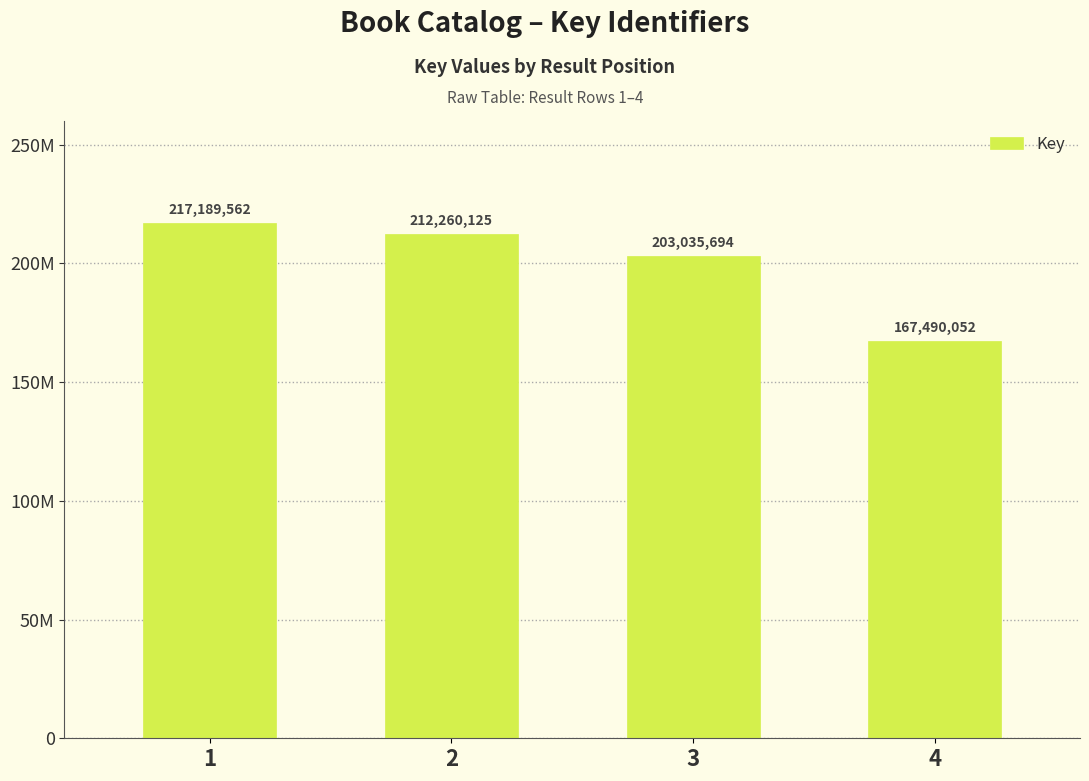

Which category has the highest value across all series?

1